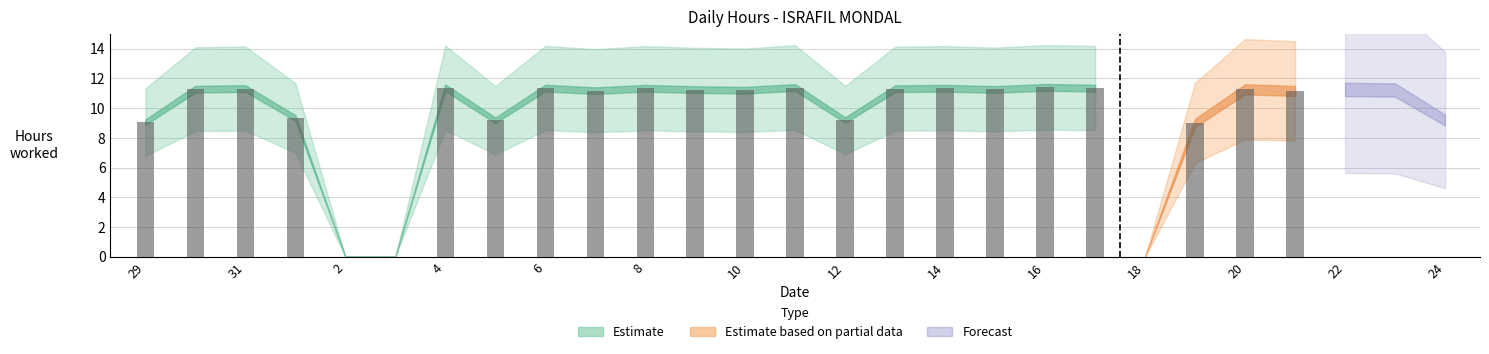

What are all the series names shown in the legend?

Estimate, Estimate based on partial data, Forecast